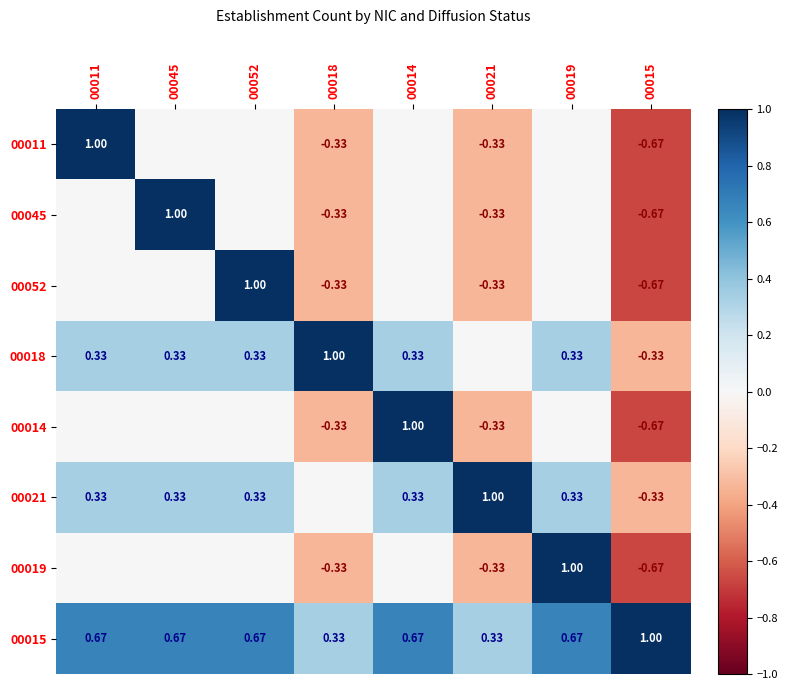

What is the difference between the 00019 values at 00011 and 00018?

0.3